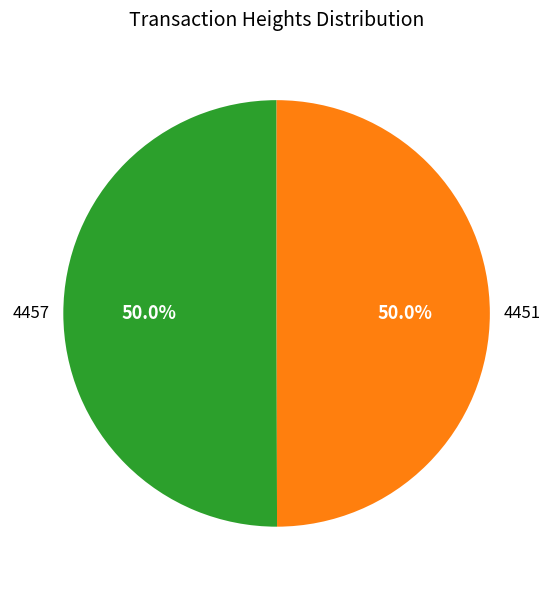

True or false: 4457 accounts for 50% of the total.

True